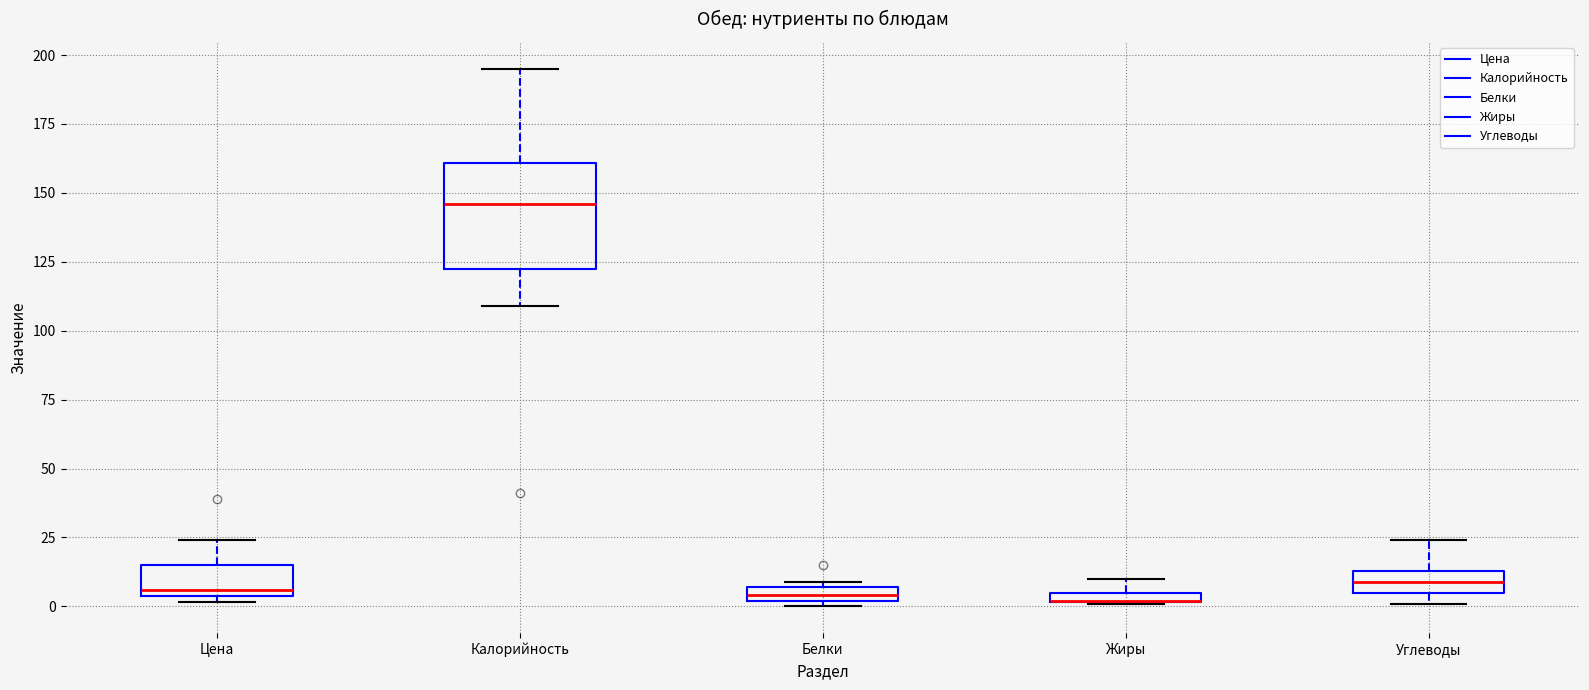

Where does the median line of the box for Калорийность sit on the y-axis? The values are not printed on the chart, so give them approximately, as read against the axis.

145